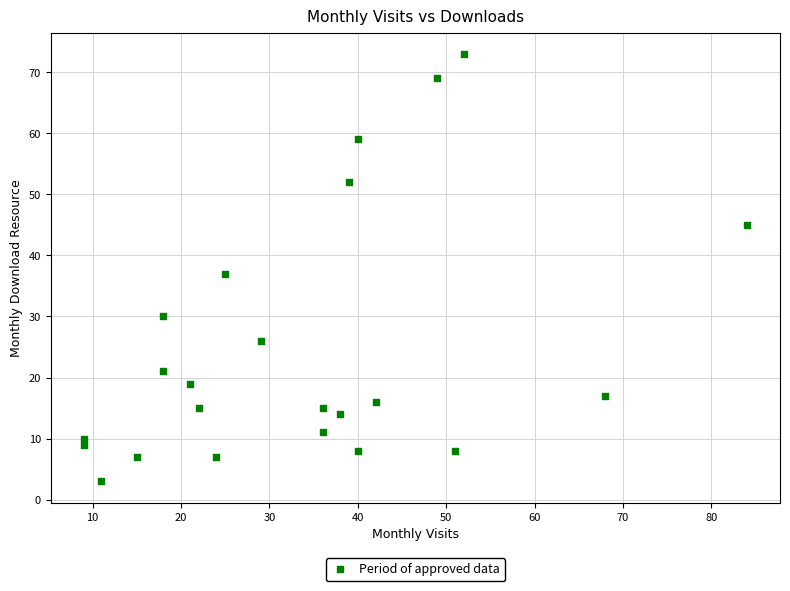

What is the range of X values (max minus min)?

75